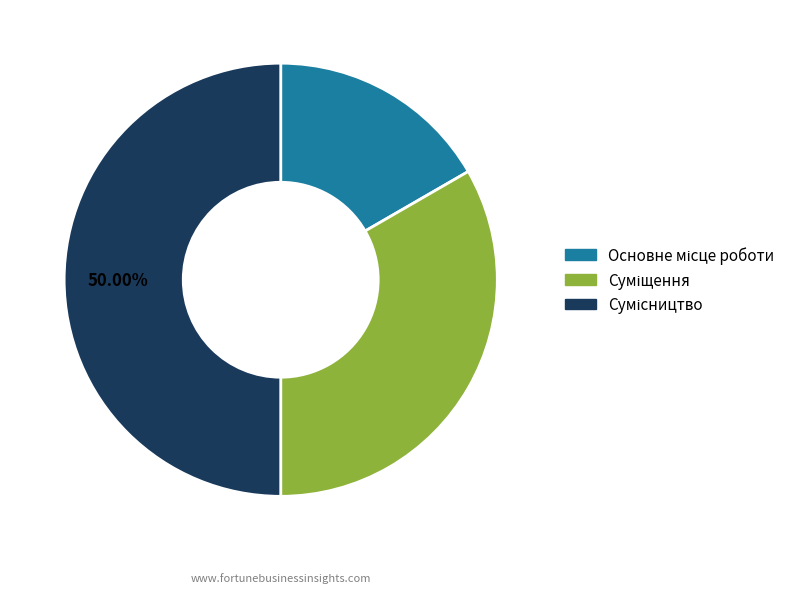

Count the number of slices in the pie.

3